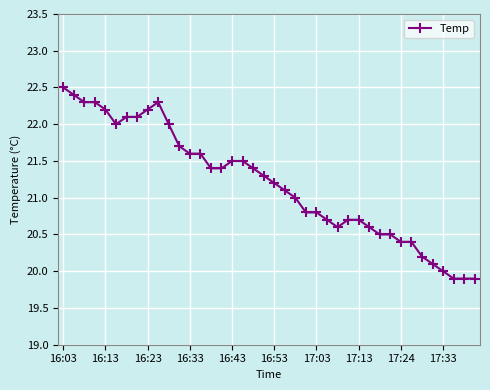

What is the greatest value displayed?

22.5